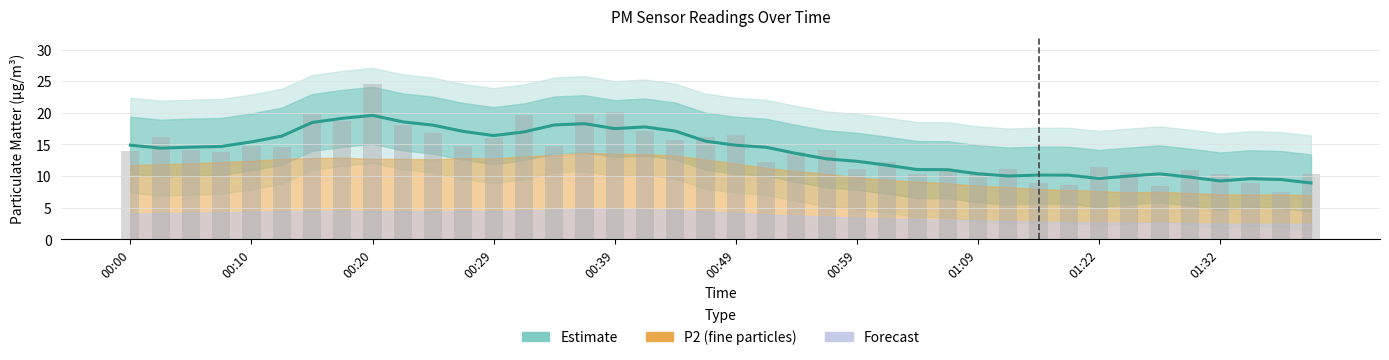

Read the value at 00:17.

18.6